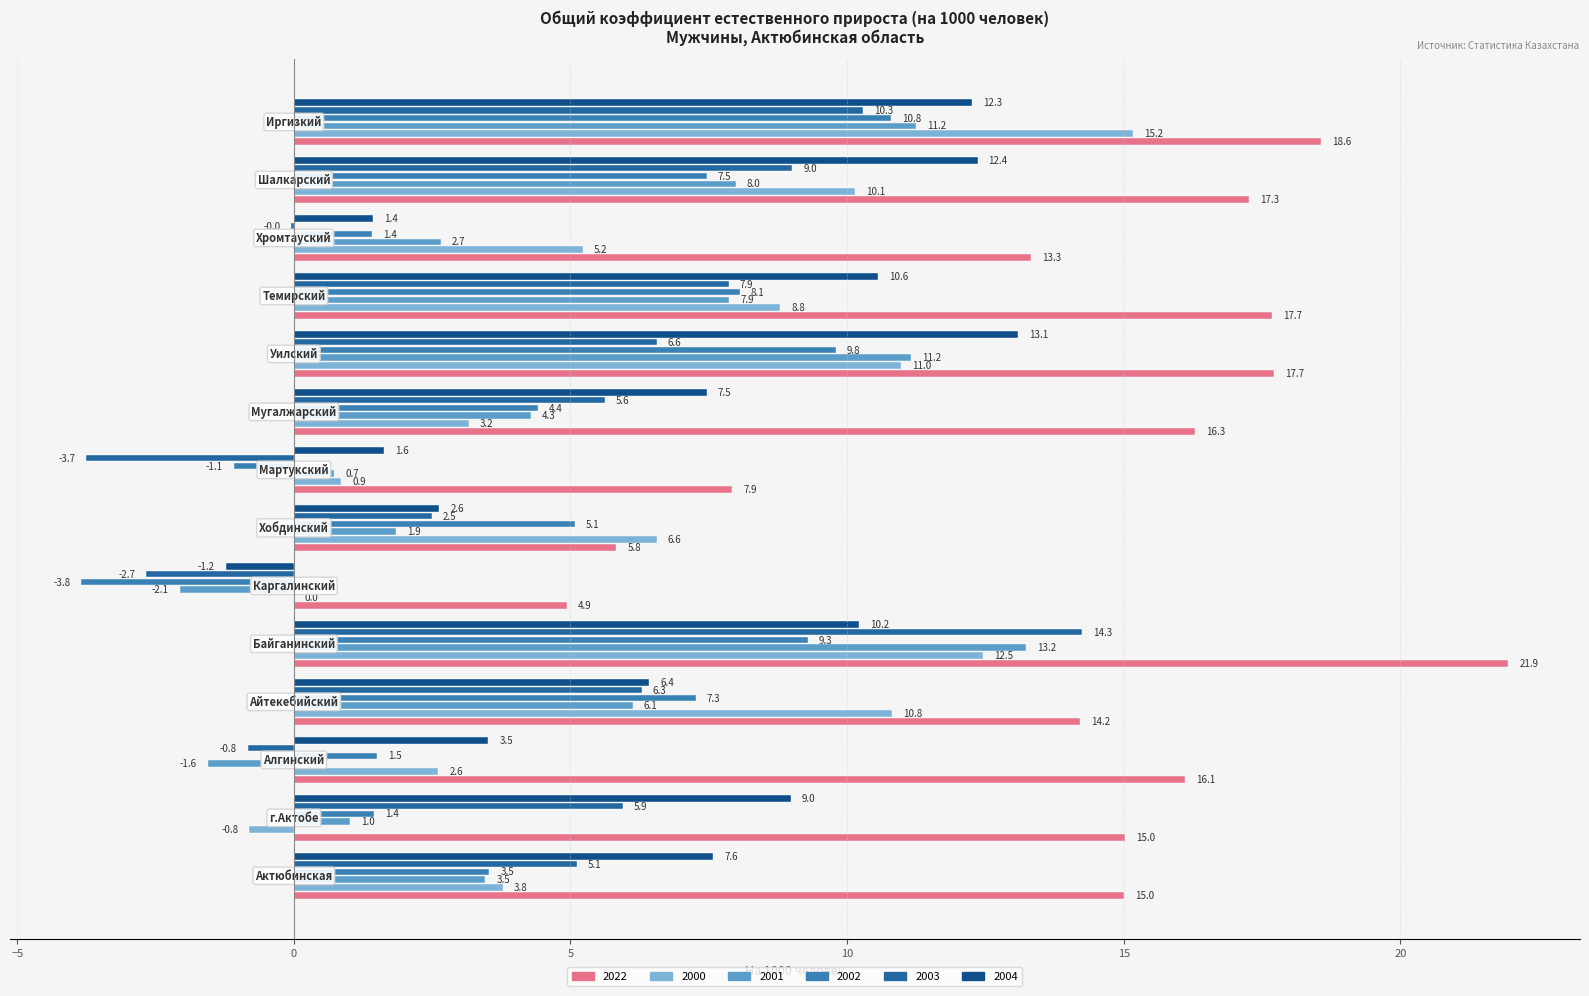

How many positive values does the 2002 series have?

12